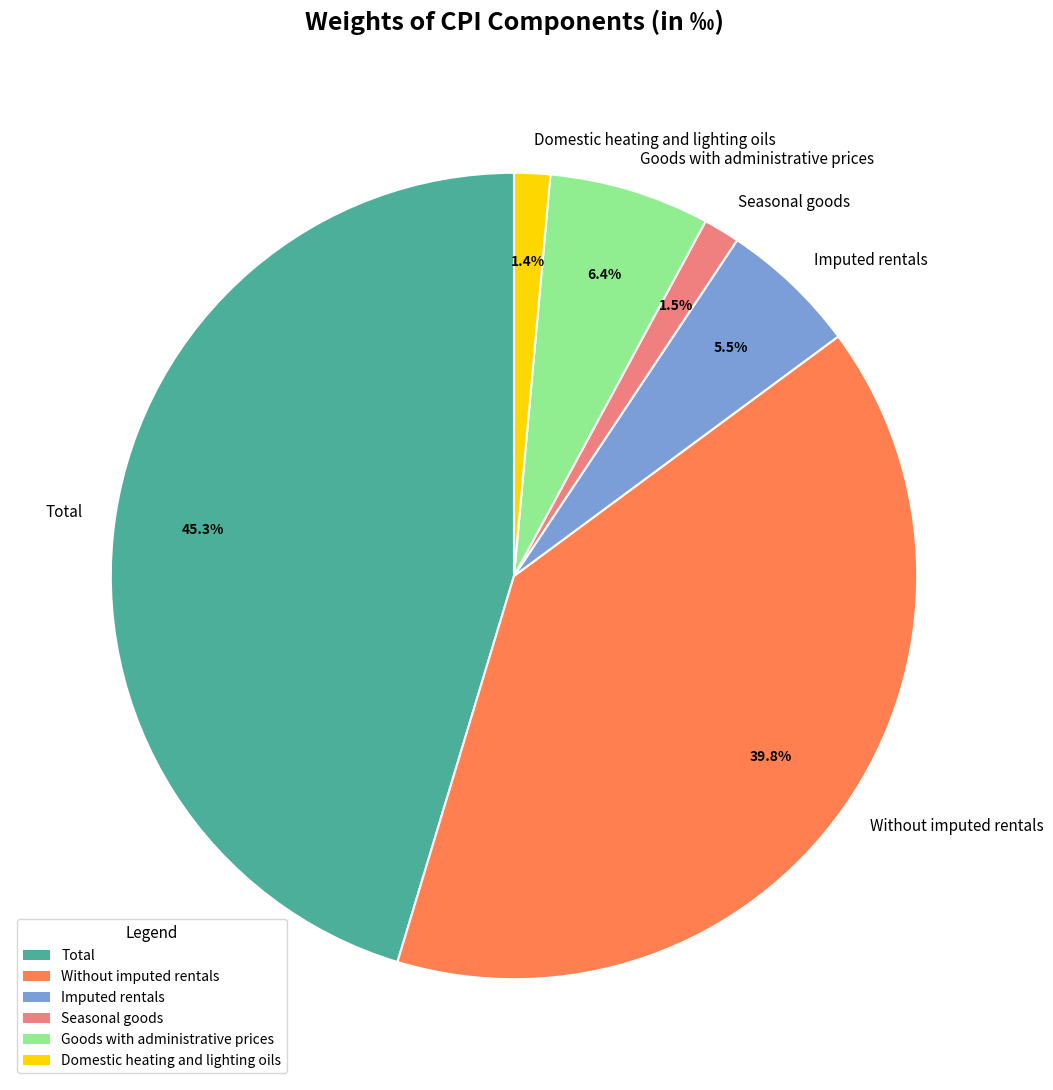

How many segments does this pie chart have?

6